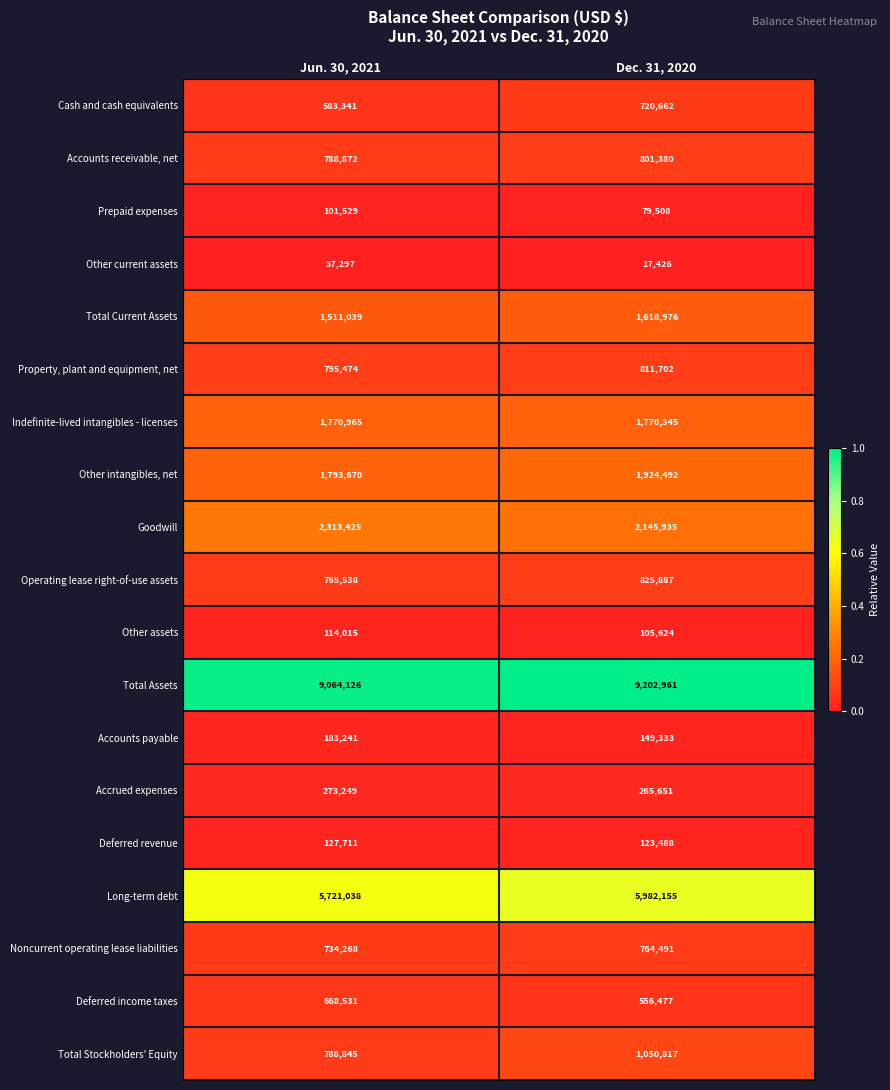

At which category is the sum across all series the highest?

Dec. 31, 2020